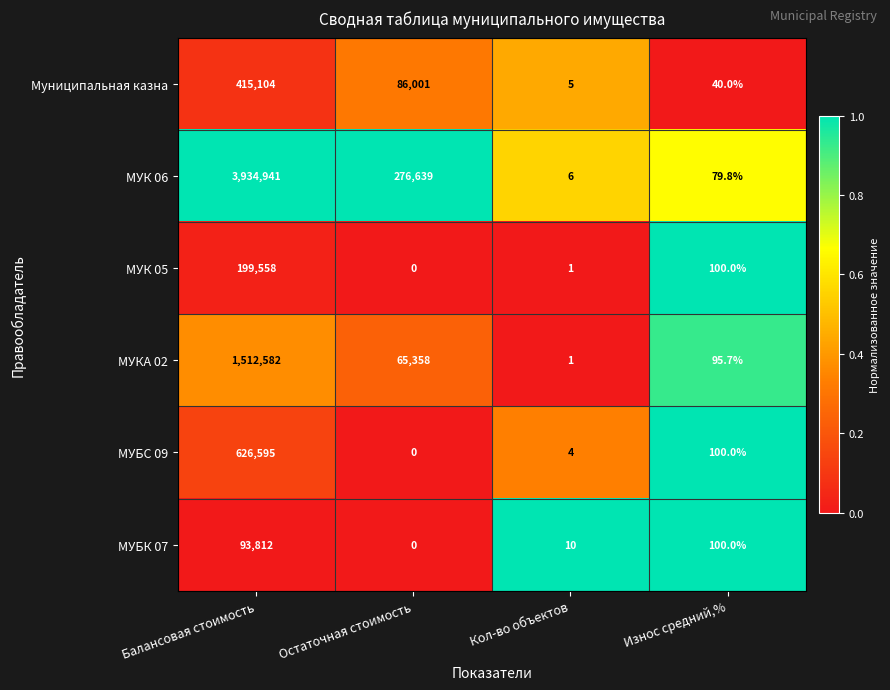

At which category is the sum across all series the highest?

Балансовая стоимость